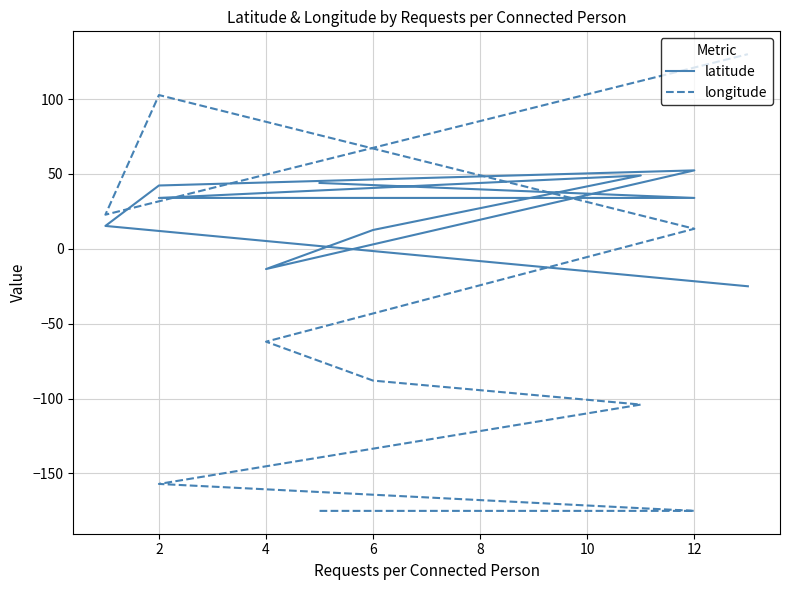

What is the difference between the maximum and minimum values in the longitude series?

305.0